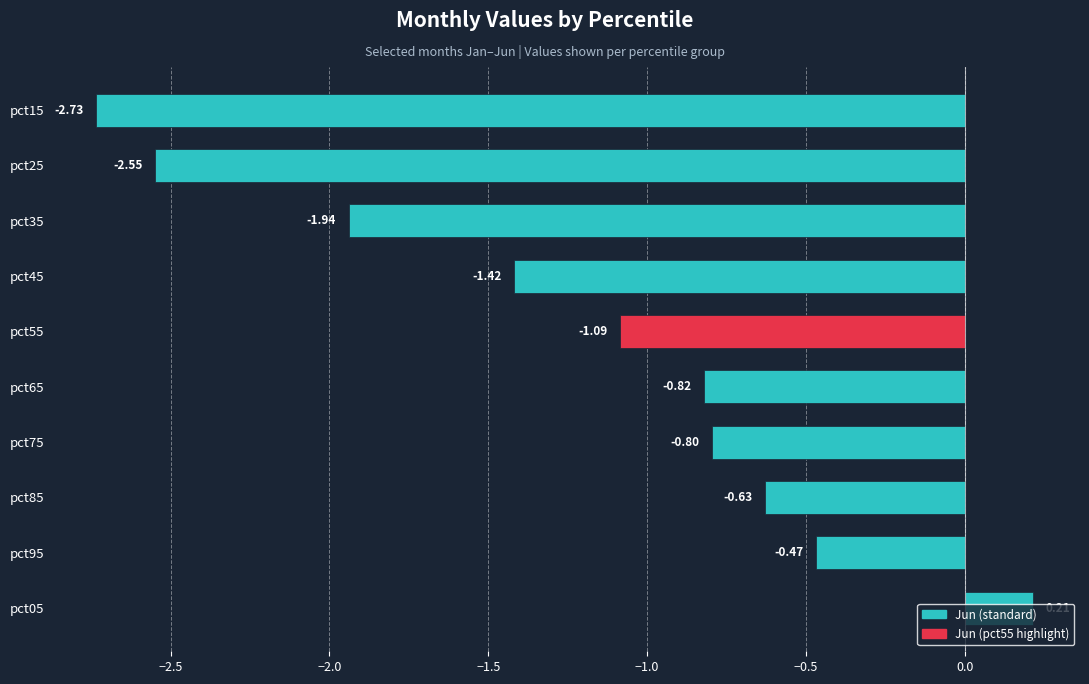

How many series are shown in this chart?

1